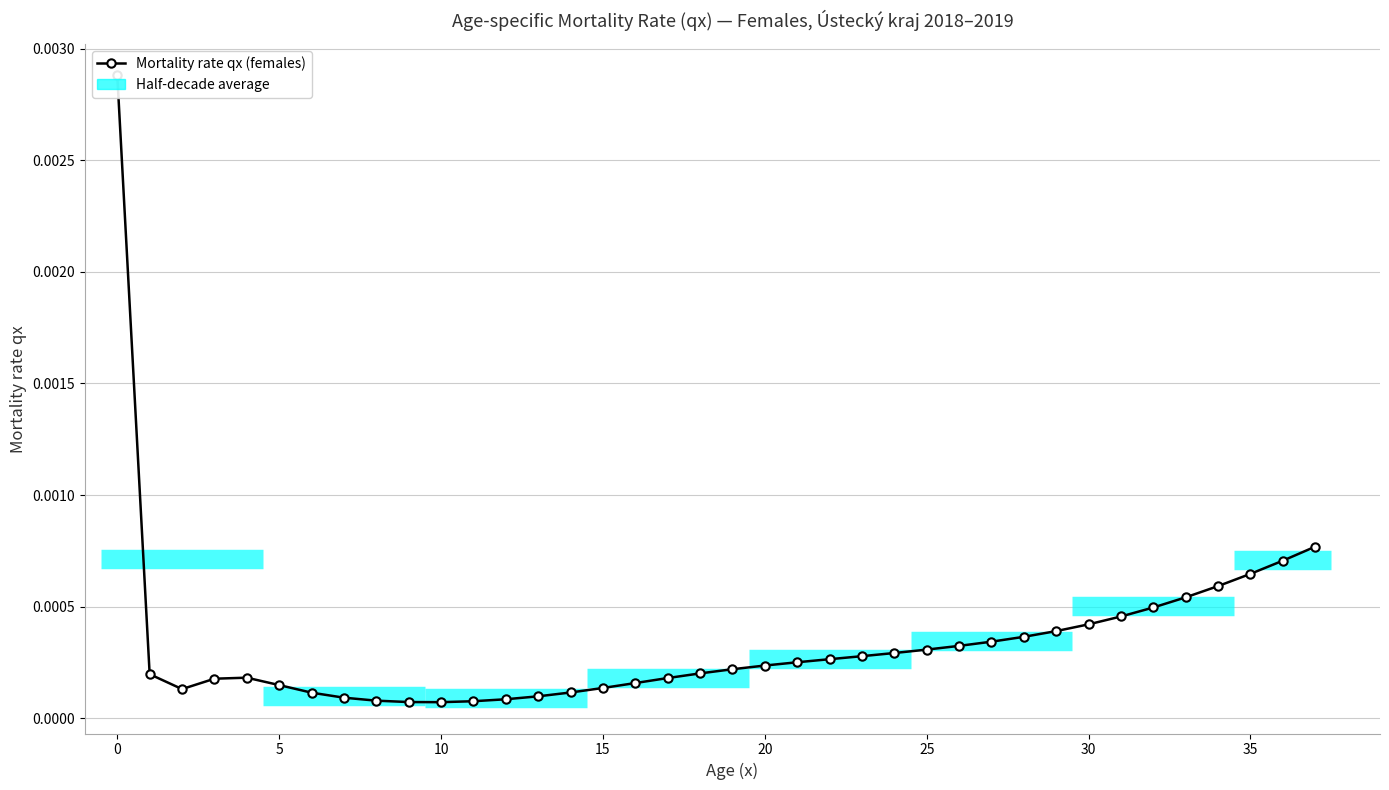

How many points are lower than both their immediate neighbors (excluding endpoints)?

2